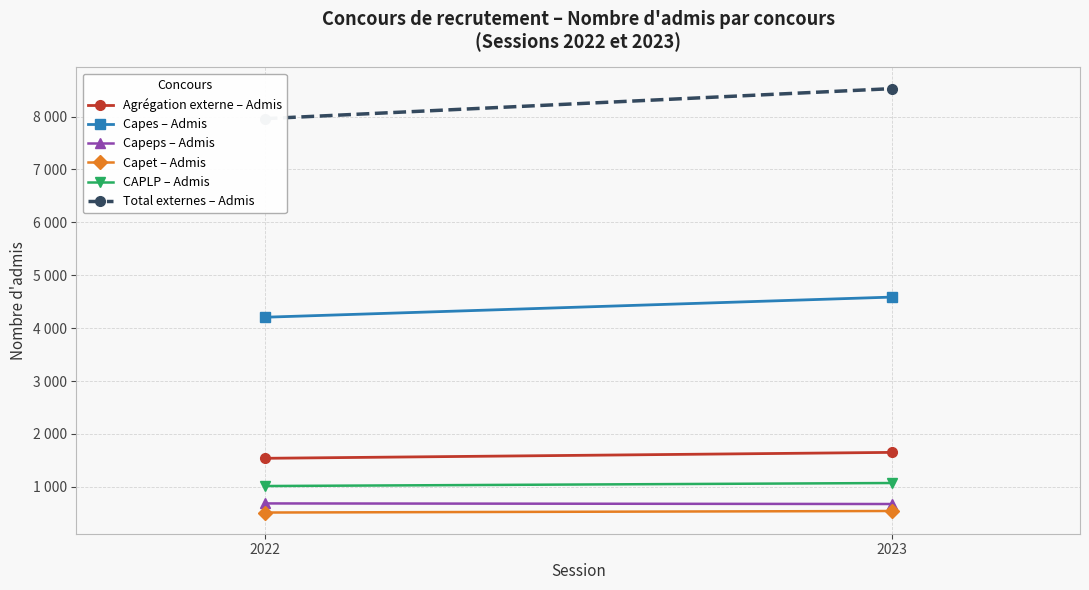

What is the sum of the CAPLP – Admis values at 2023 and 2022?

2087